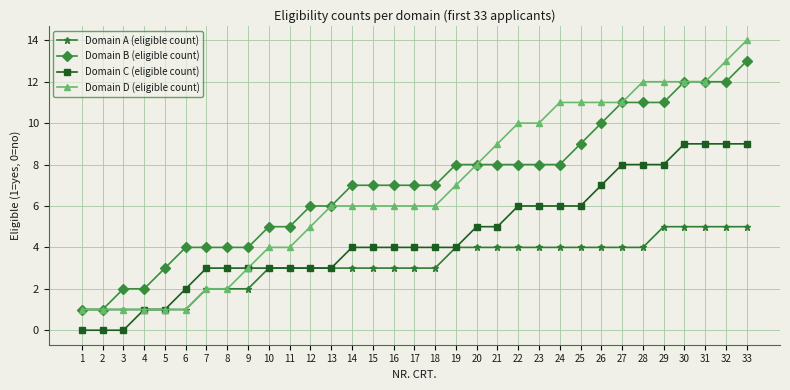

True or false: Domain C (eligible count) and Domain B (eligible count) cross at least once.

False